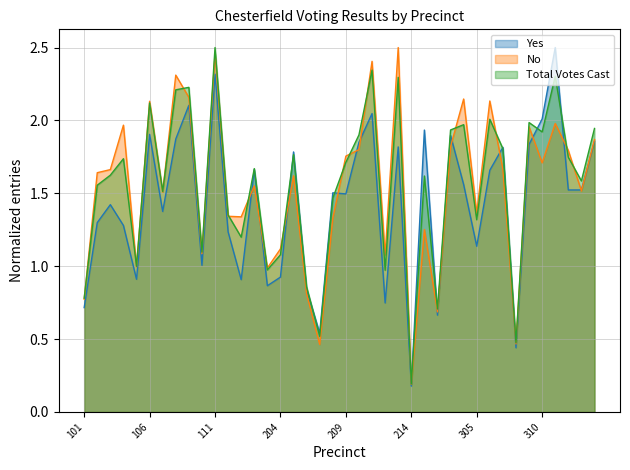

At which category does the chart reach its minimum across all series?

214